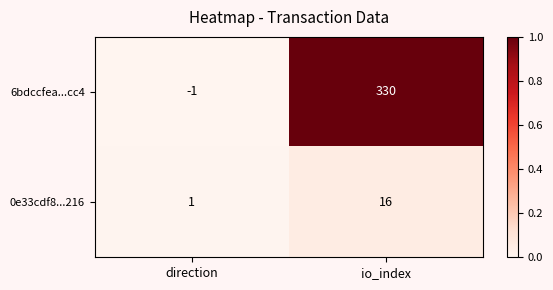

Reading left to right, extract all data points from this chart.

6bdccfea...cc4: direction=-1	io_index=330
0e33cdf8...216: direction=1	io_index=16